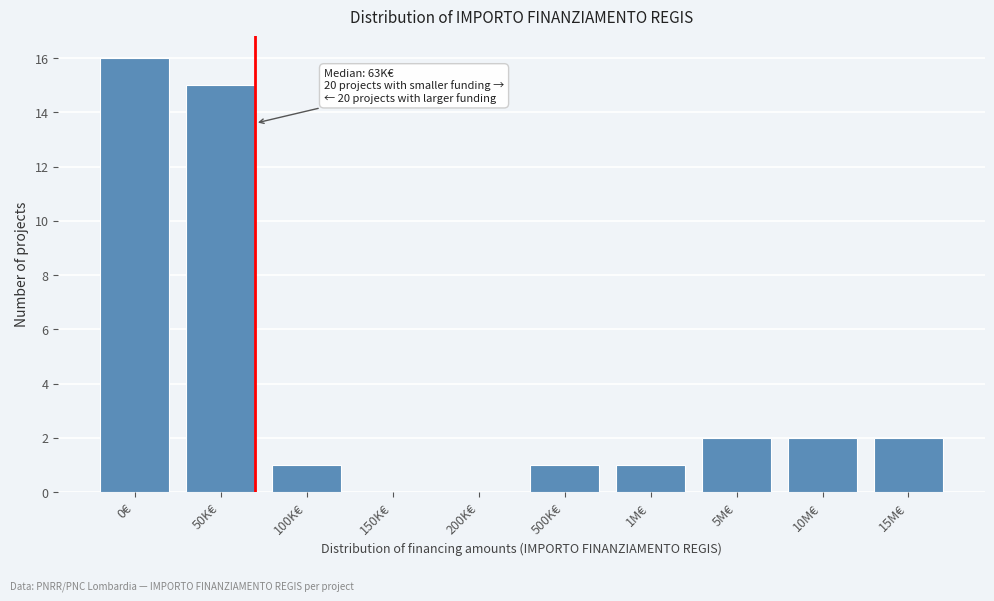

Reading left to right, list all the values displayed in this chart.

0€=16	50K€=15	100K€=1	150K€=0	200K€=0	500K€=1	1M€=1	5M€=2	10M€=2	15M€=2